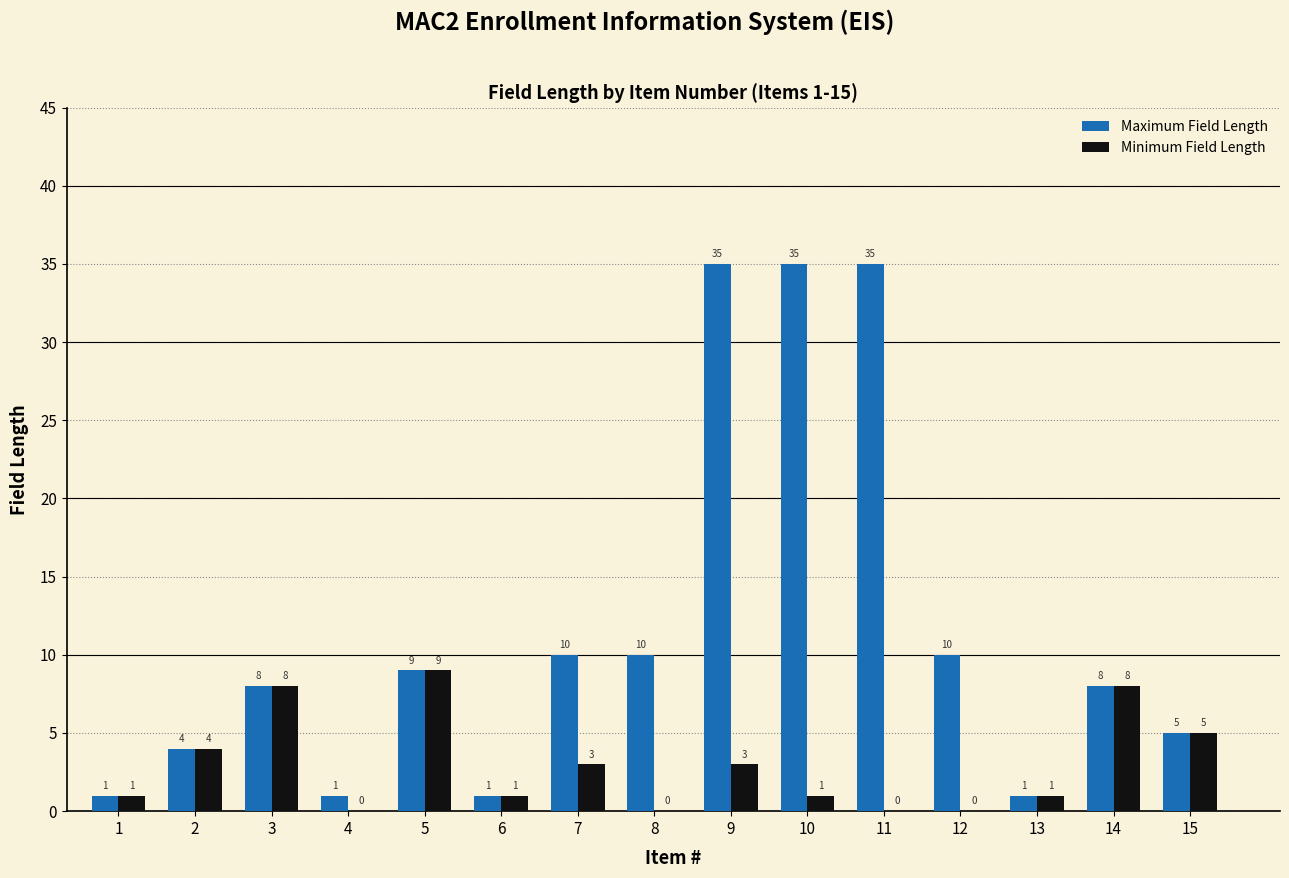

What is the approximate value of Maximum Field Length at 5?

9